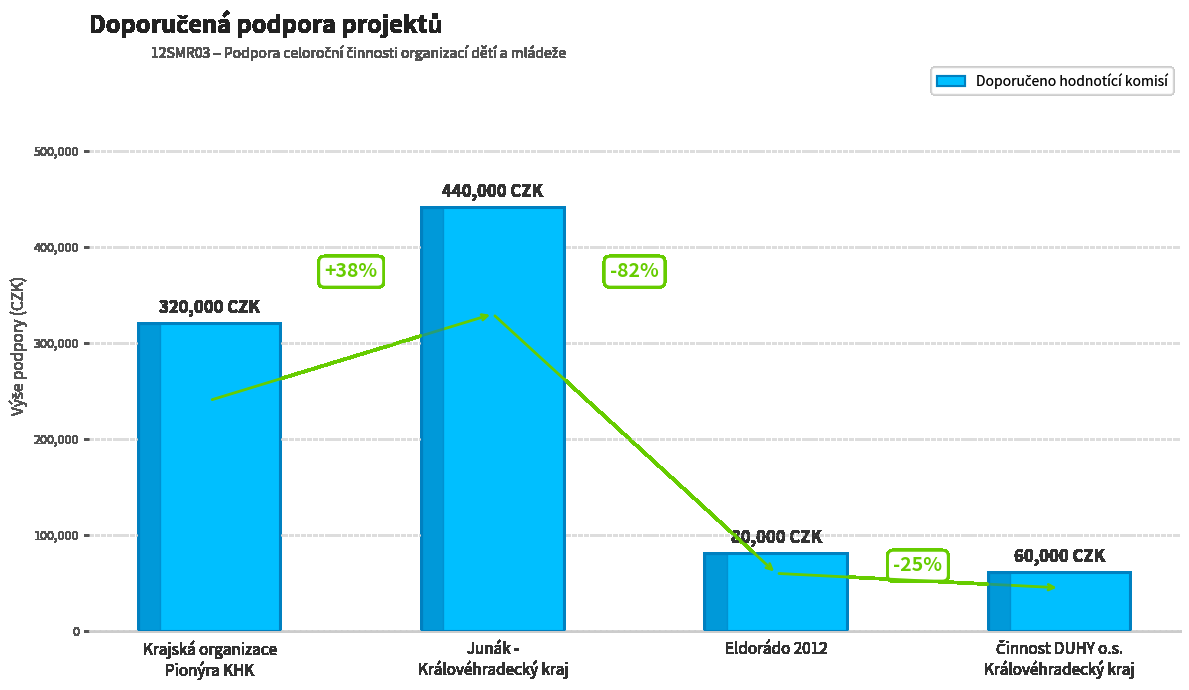

How many bars are there in total?

4